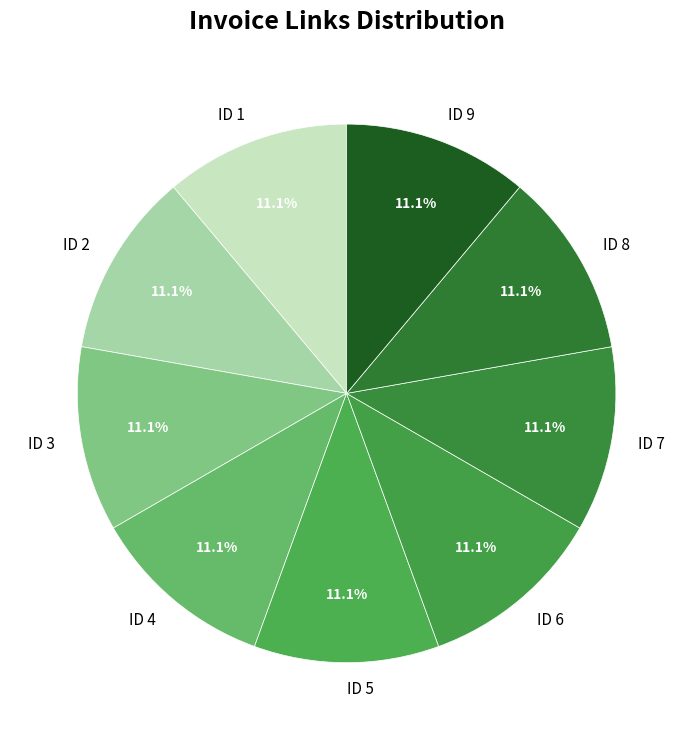

Count the number of slices in the pie.

9